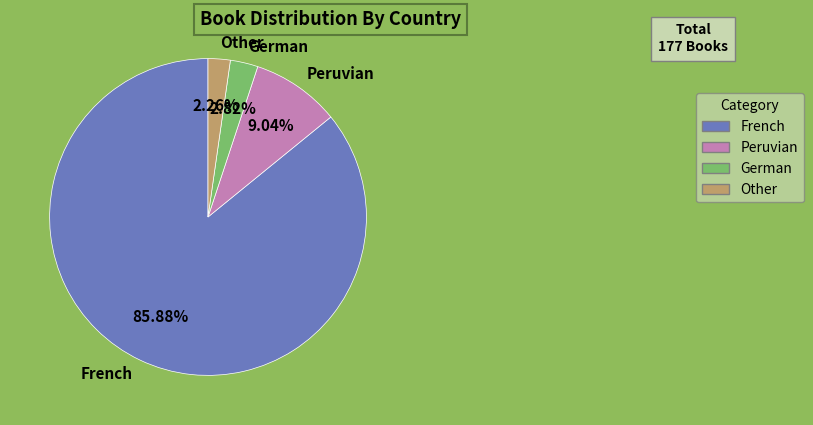

Which category has the smallest portion of the pie?

Other